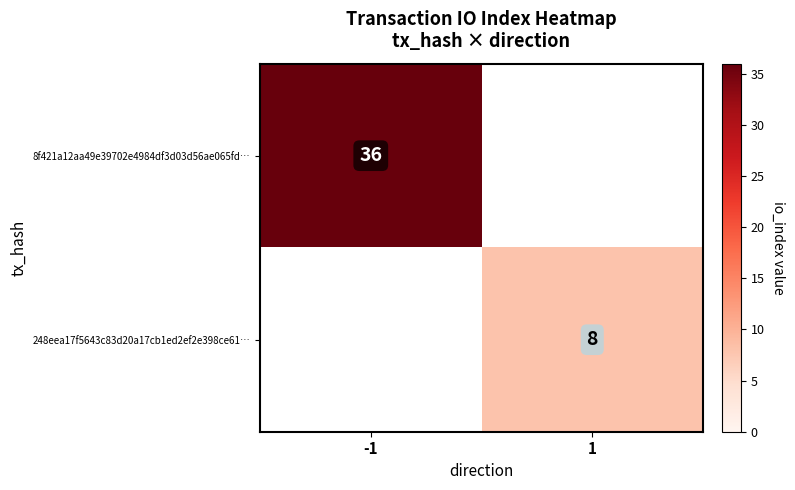

Is the value of 8f421a12aa49e39702e4984df3d03d56ae065fd… at -1 greater than the value of 248eea17f5643c83d20a17cb1ed2ef2e398ce61… at 1?

Yes